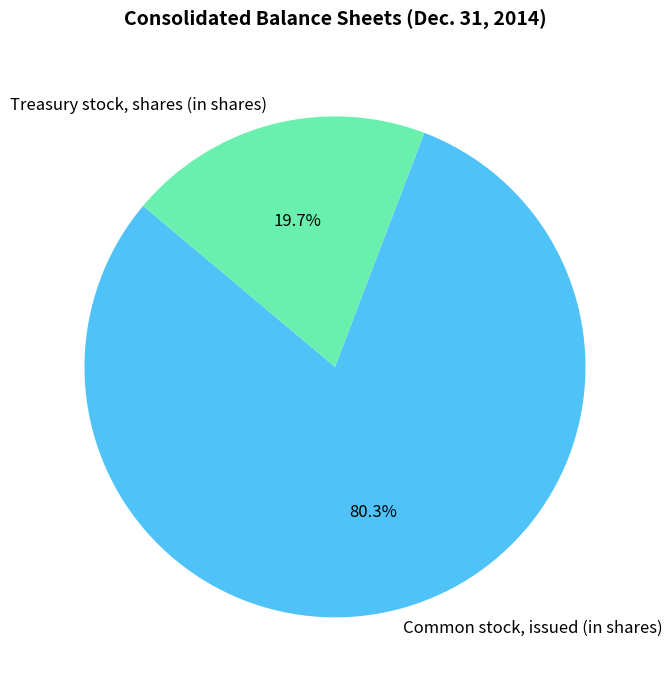

Which category has the smallest portion of the pie?

Treasury stock, shares (in shares)